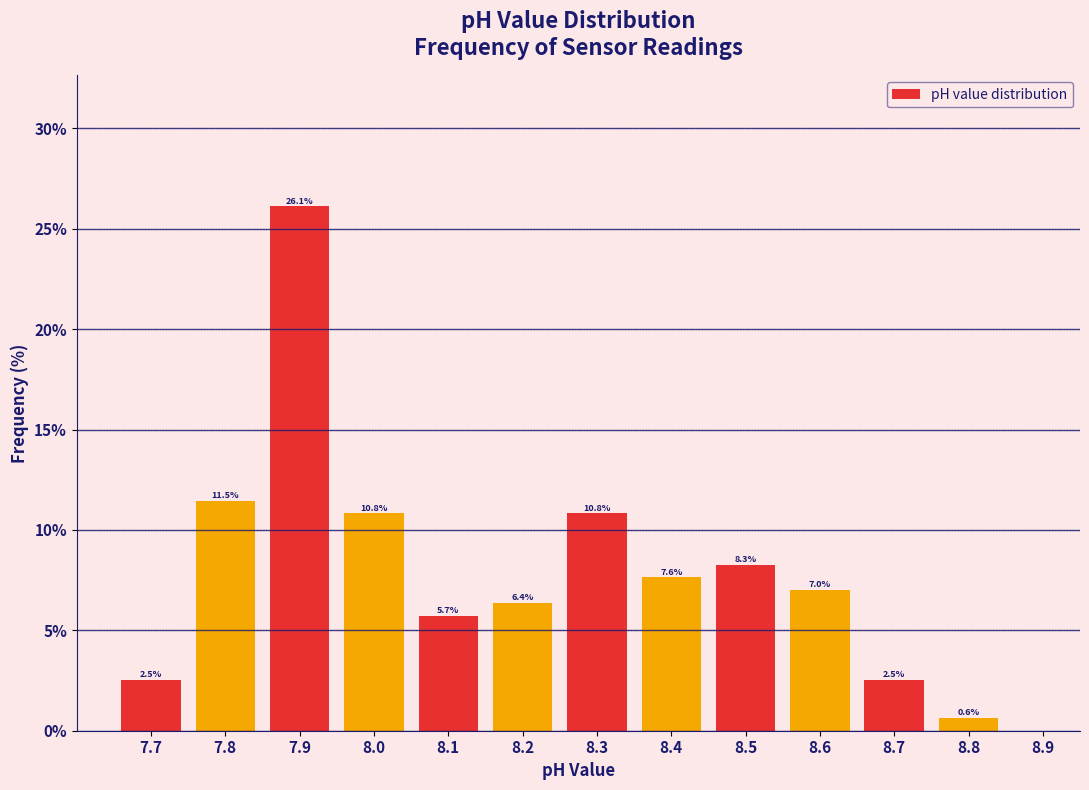

Reading left to right, transcribe this chart: for each bar, give the range it covers on the x-axis and its height.

7.65 to 7.75: 2.5
7.75 to 7.85: 11.5
7.85 to 7.95: 26.1
7.95 to 8.05: 10.8
8.05 to 8.15: 5.7
8.15 to 8.25: 6.4
8.25 to 8.35: 10.8
8.35 to 8.45: 7.6
8.45 to 8.55: 8.3
8.55 to 8.65: 7.0
8.65 to 8.75: 2.5
8.75 to 8.85: 0.6